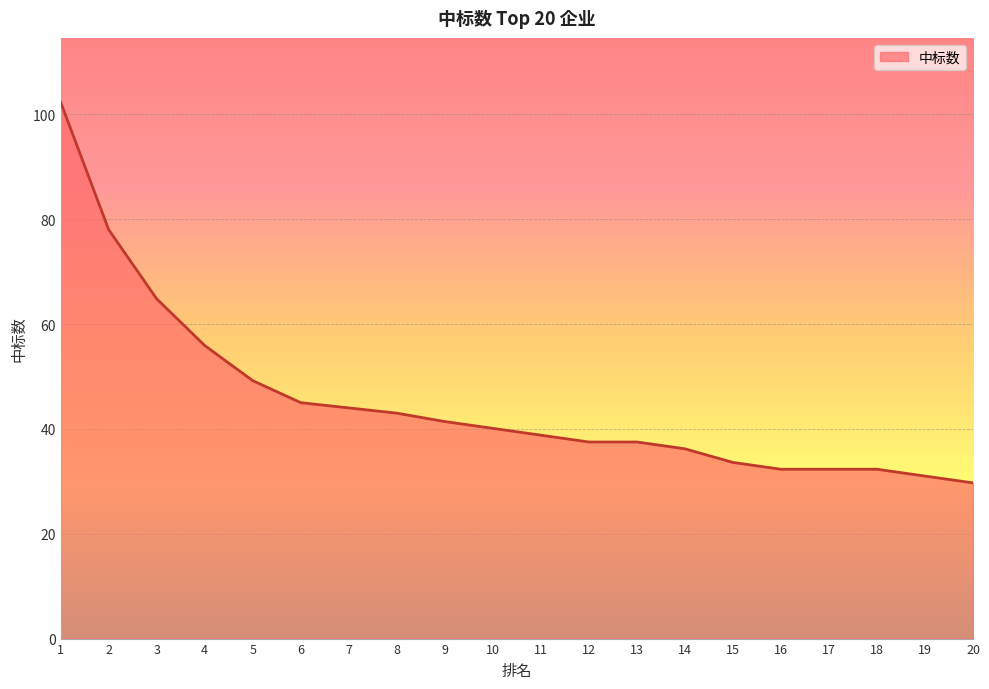

Reading left to right, transcribe all the data shown in this chart.

1=102.3	2=78.0	3=64.8	4=55.9	5=49.2	6=45.0	7=44.0	8=43.0	9=41.4	10=40.1	11=38.8	12=37.5	13=37.5	14=36.2	15=33.6	16=32.3	17=32.3	18=32.3	19=31.0	20=29.7